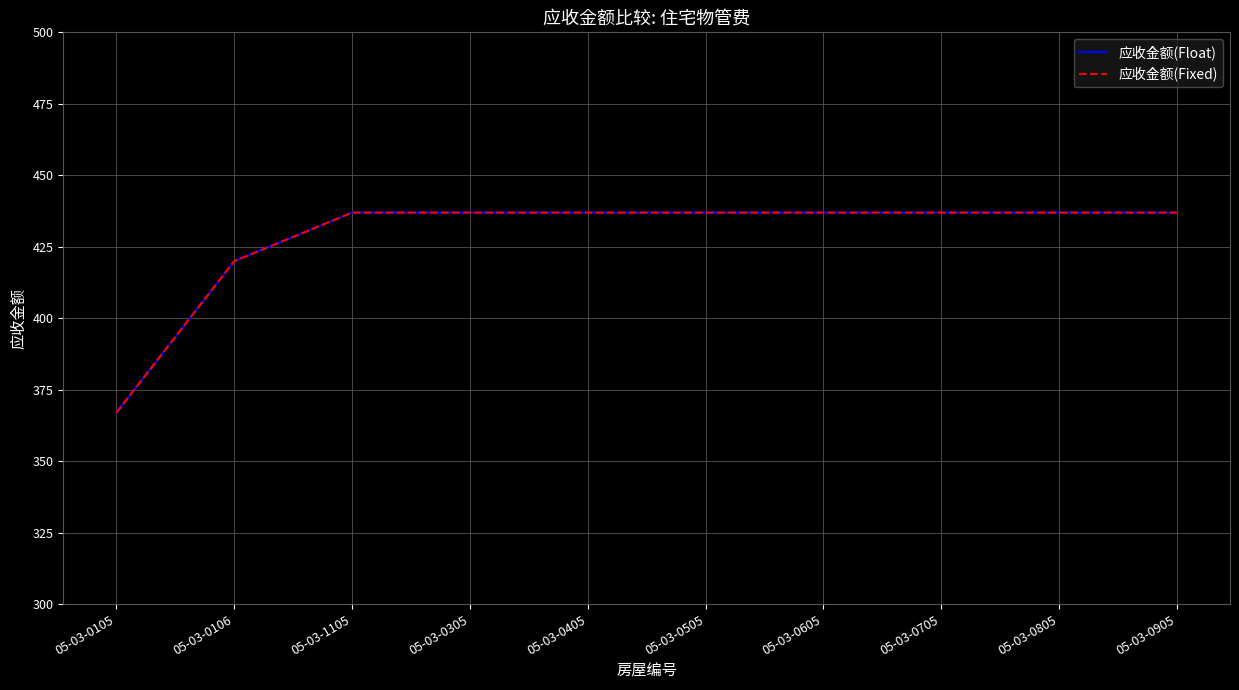

Reading left to right, list all the values displayed in this chart.

应收金额(Float): 05-03-0105=366.9	05-03-0106=419.9	05-03-1105=436.9	05-03-0305=436.9	05-03-0405=436.9	05-03-0505=436.9	05-03-0605=436.9	05-03-0705=436.9	05-03-0805=436.9	05-03-0905=436.9
应收金额(Fixed): 05-03-0105=366.9	05-03-0106=419.9	05-03-1105=436.9	05-03-0305=436.9	05-03-0405=436.9	05-03-0505=436.9	05-03-0605=436.9	05-03-0705=436.9	05-03-0805=436.9	05-03-0905=436.9